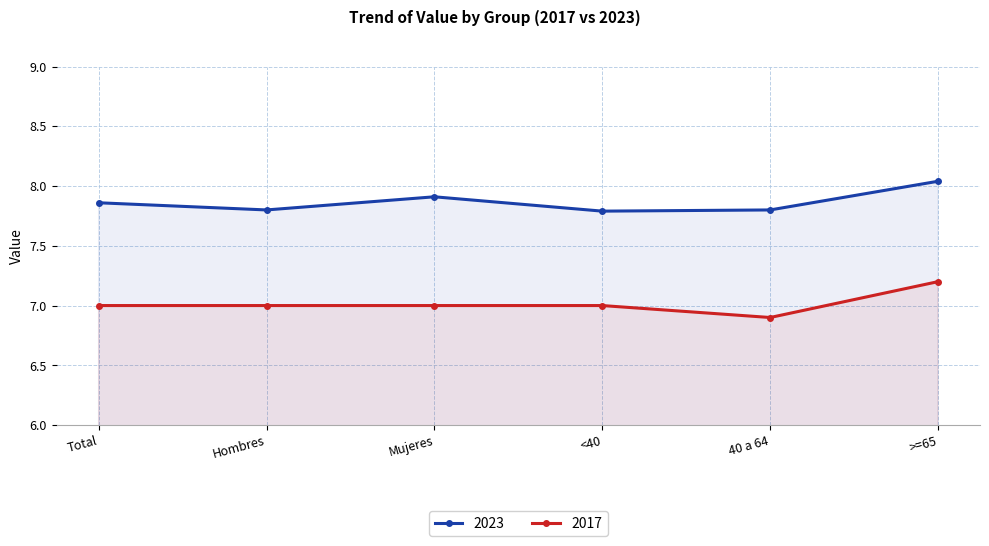

Rank the categories by 2023 value from lowest to highest.

<40, Hombres, 40 a 64, Total, Mujeres, >=65